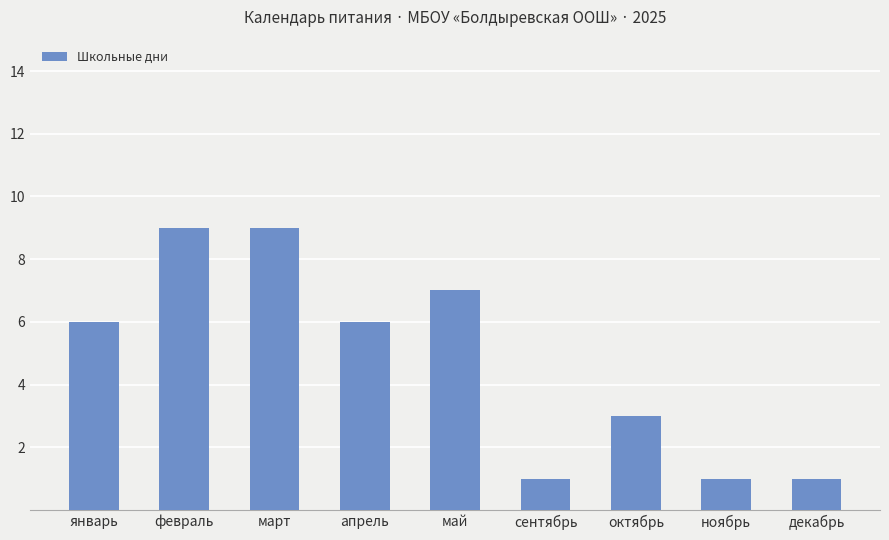

The value at март is 9. True or false?

True